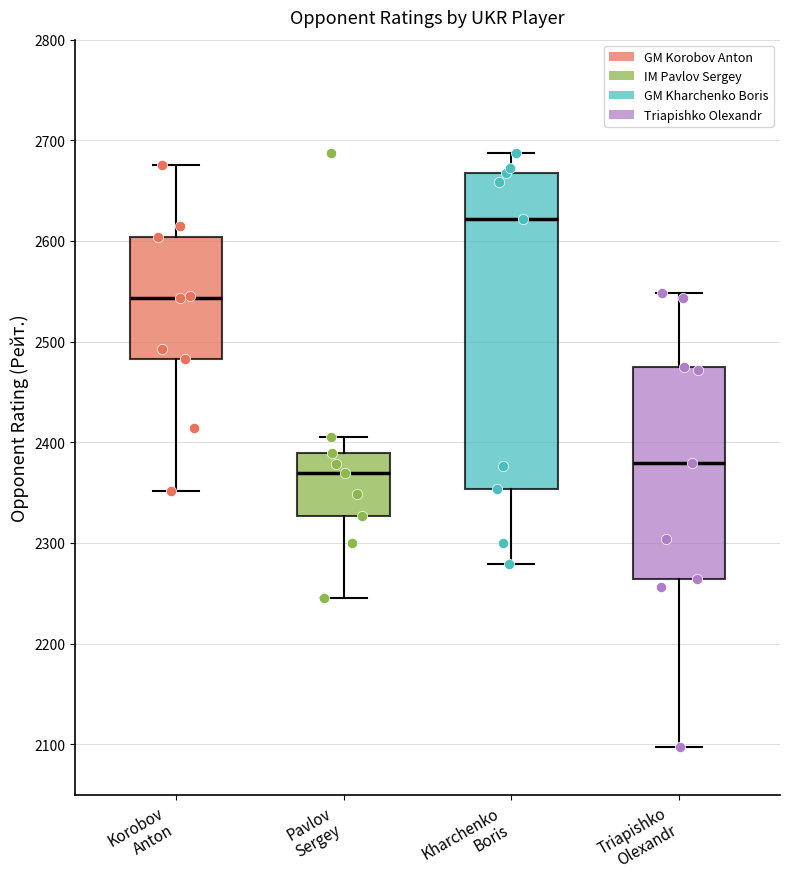

Which box has the highest median line?

Kharchenko Boris